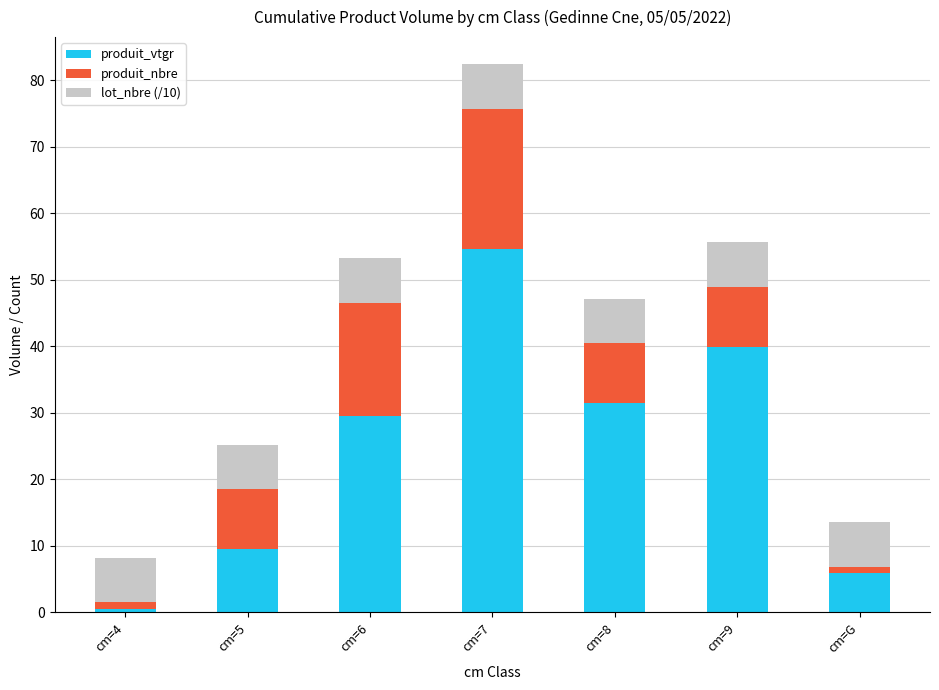

Is it true that produit_vtgr equals 15.8 at cm=5?

False